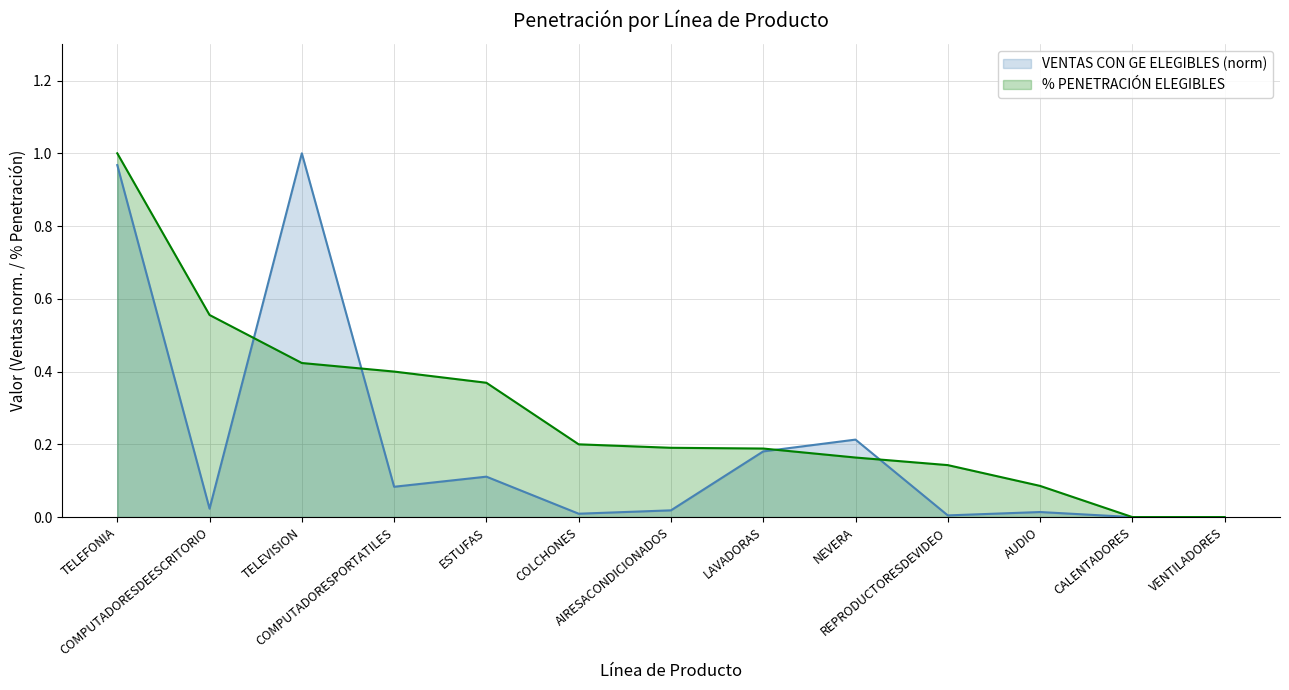

How many values in the % PENETRACIÓN ELEGIBLES series exceed 0?

11